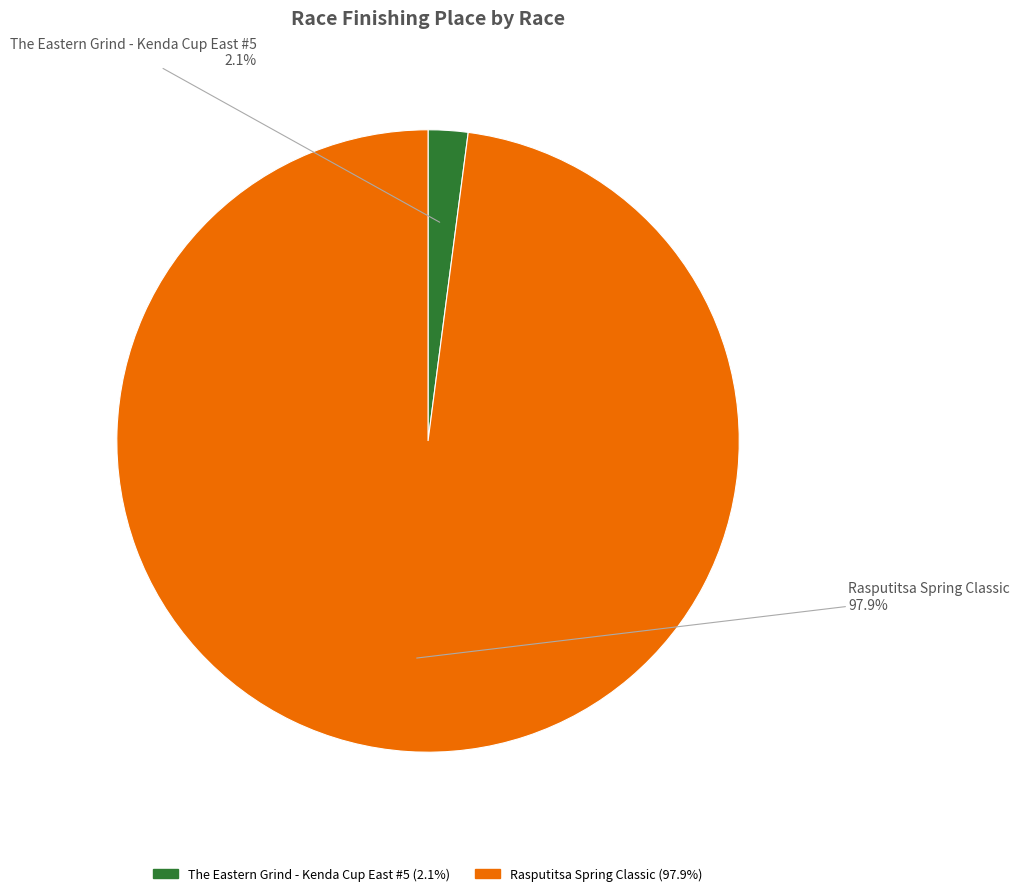

Which category accounts for the majority?

Rasputitsa Spring Classic